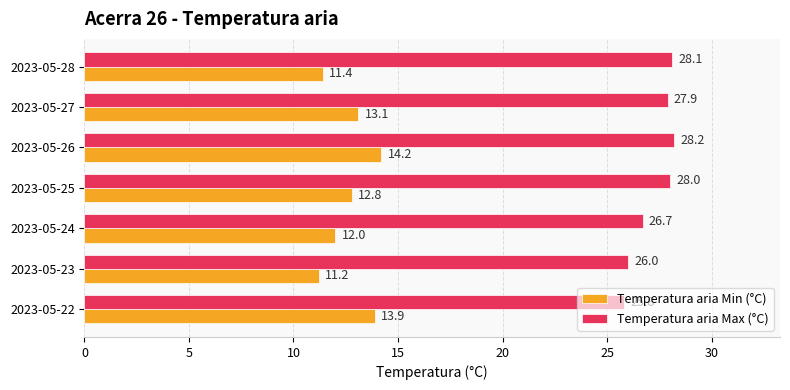

At how many categories does at least one series exceed 11?

7